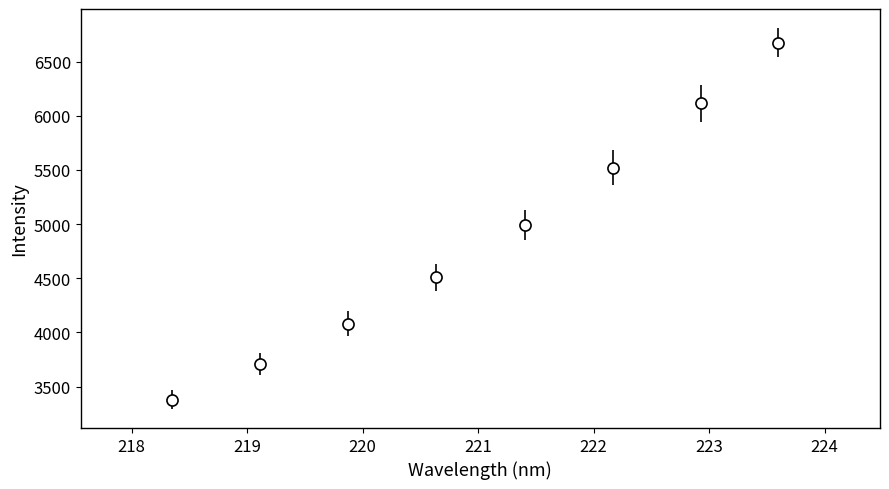

What is the smallest value displayed?

3380.6